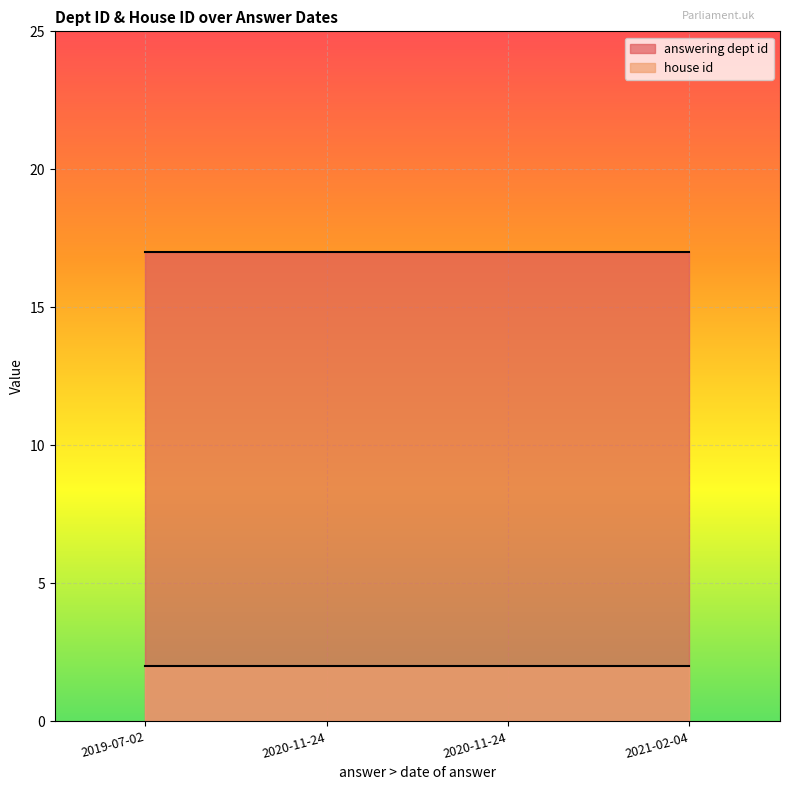

What is the sum of all answering dept id values?

68